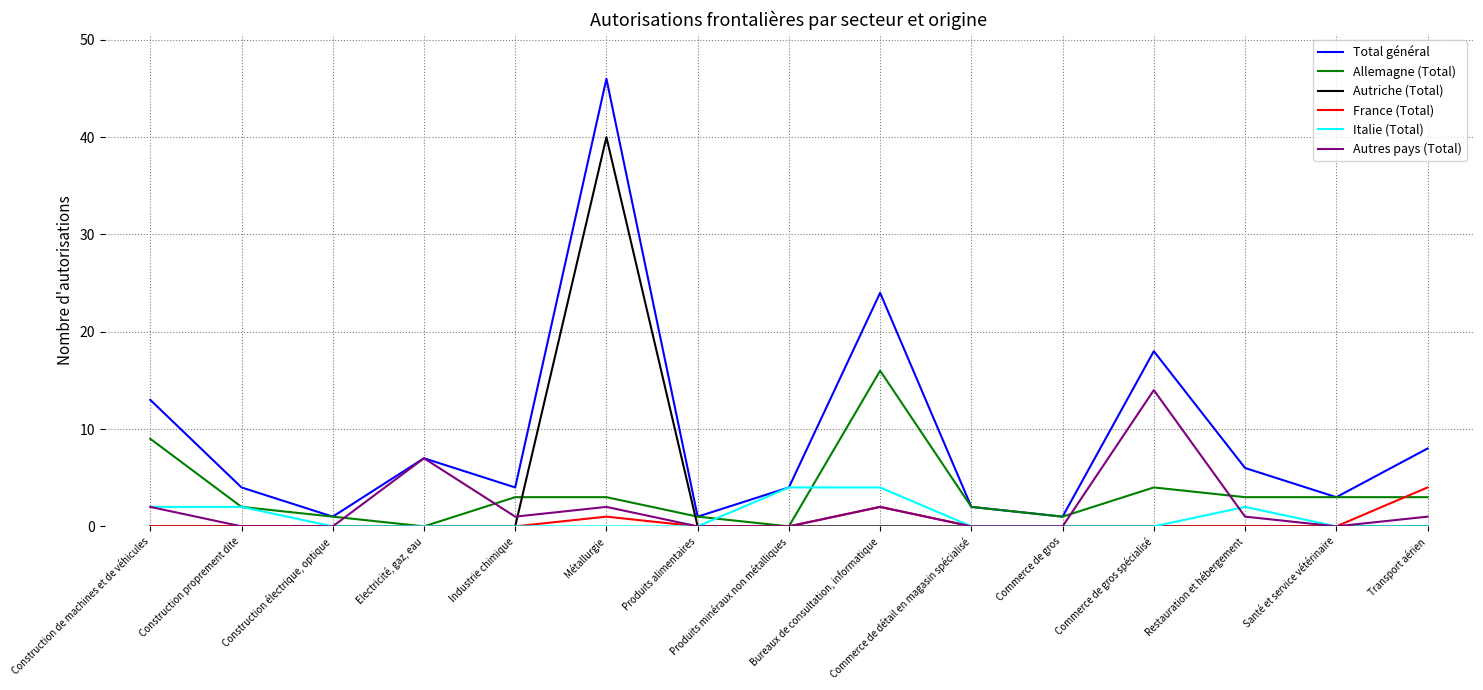

What is the approximate value of Total général at Produits alimentaires?

1